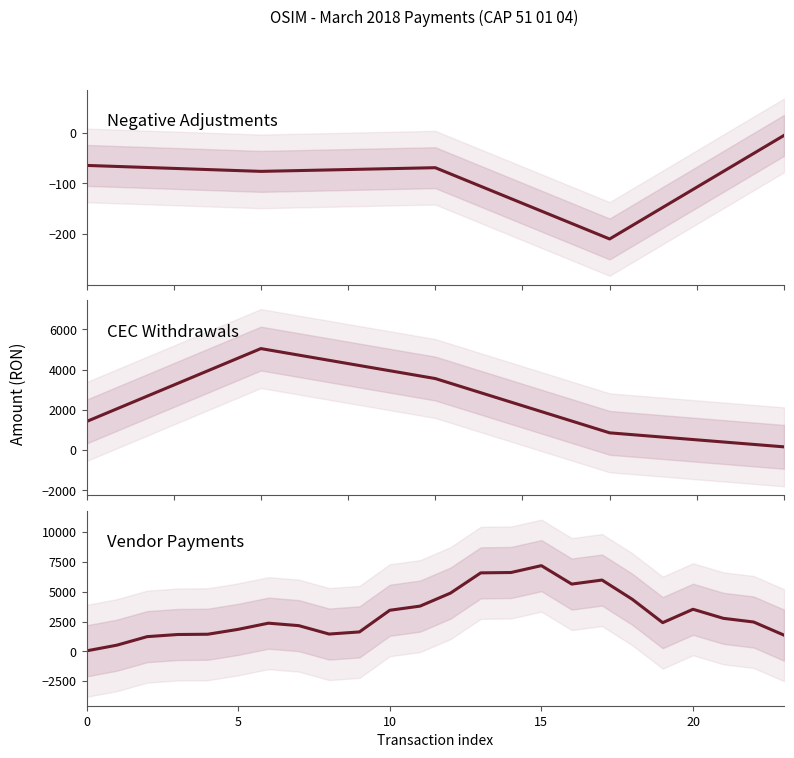

At how many categories does at least one series exceed 939?

3